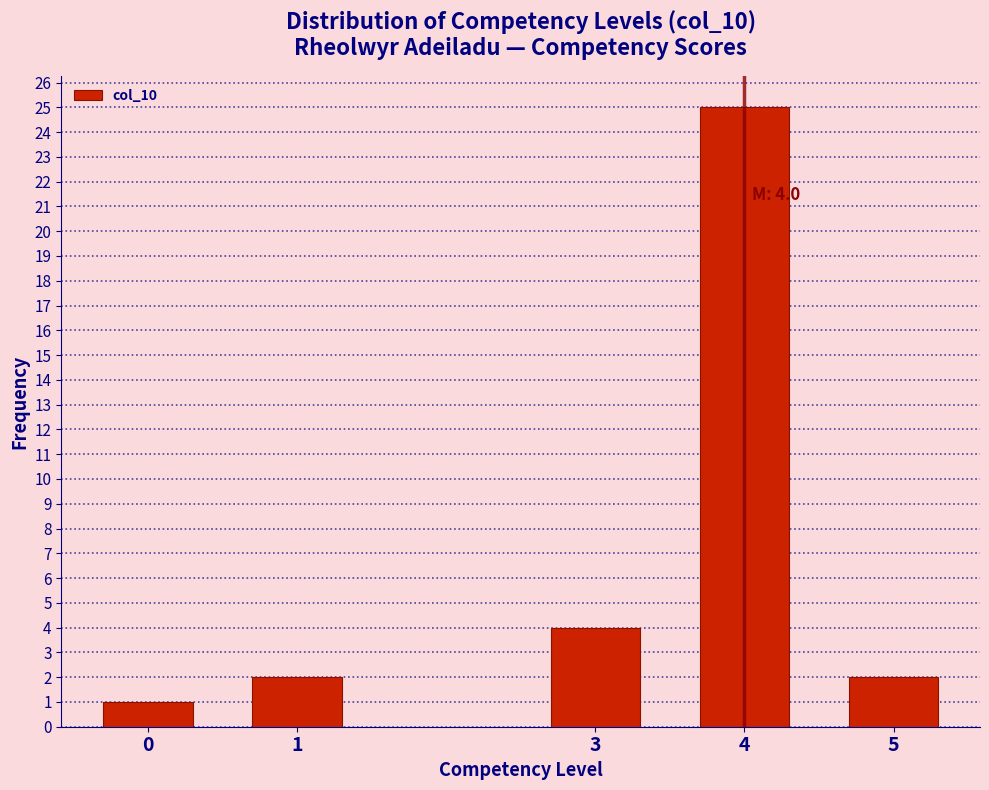

Reading left to right, list all the values displayed in this chart.

1	2	4	25	2